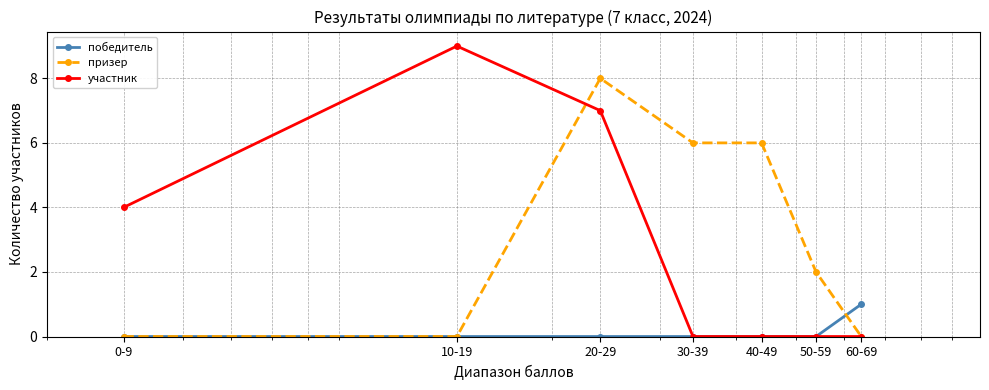

What is the greatest value displayed?

9